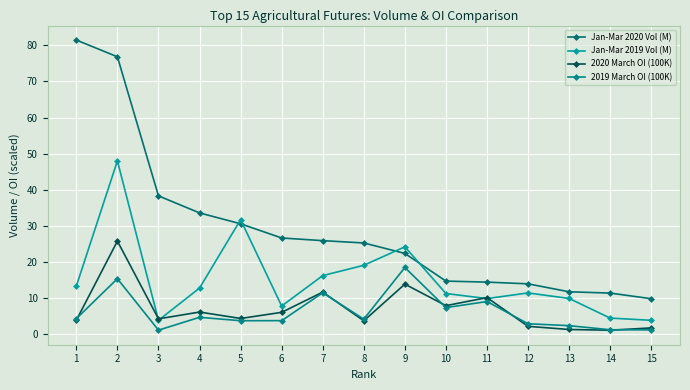

What is the sum of all 2019 March OI (100K) values?

91.6